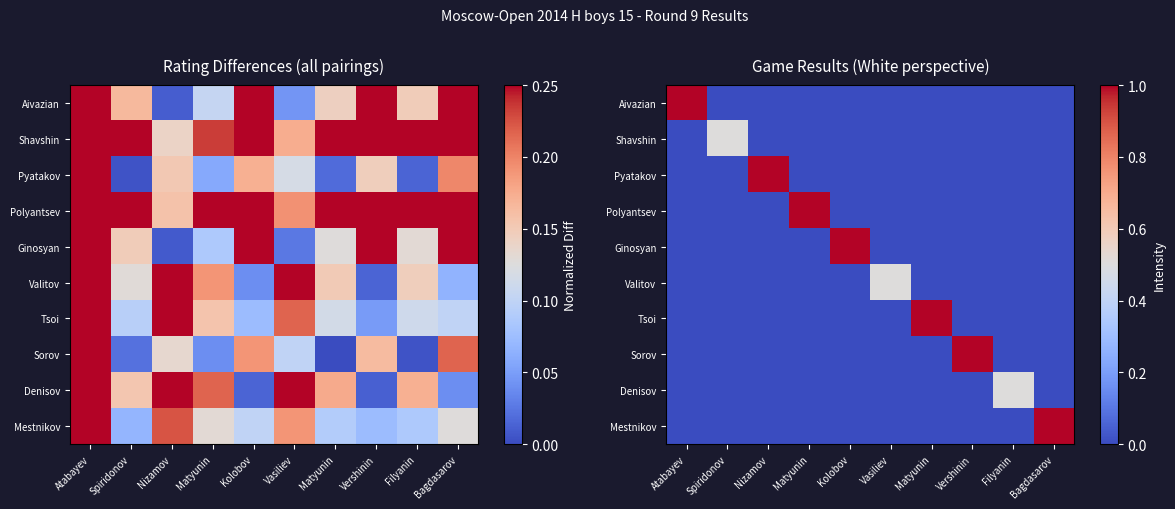

How many Aivazian values are between 0 and 1?

10